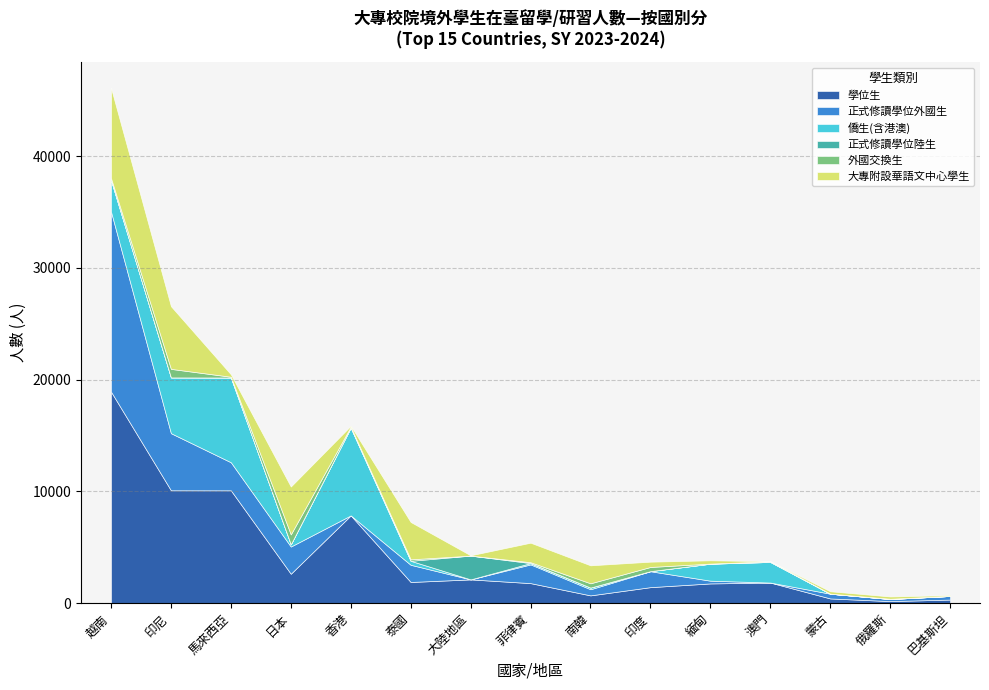

At how many categories does at least one series exceed 16726?

1